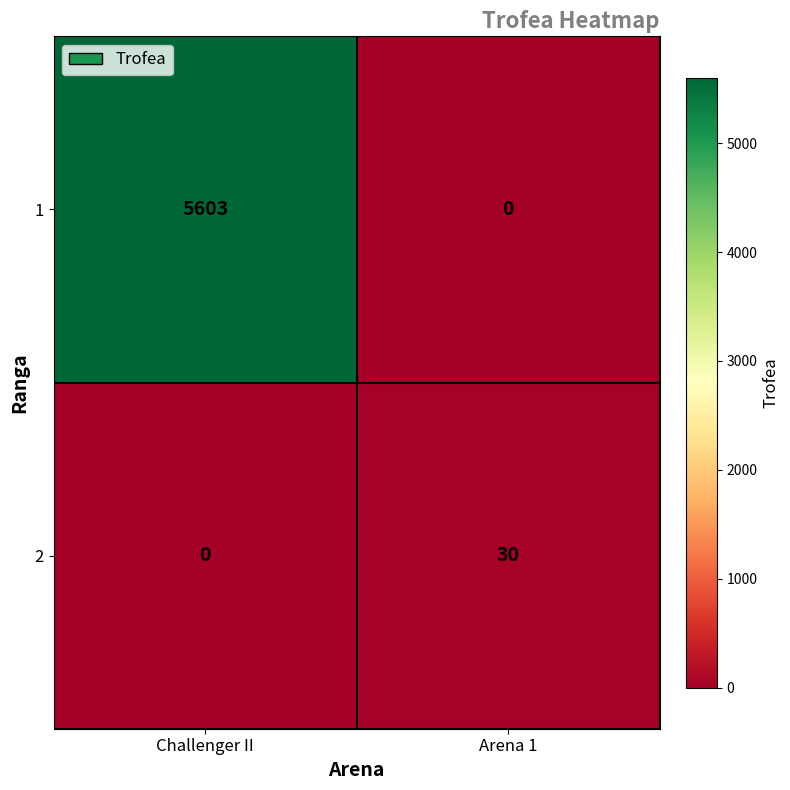

At Challenger II, list the series in order from smallest to largest.

2, 1